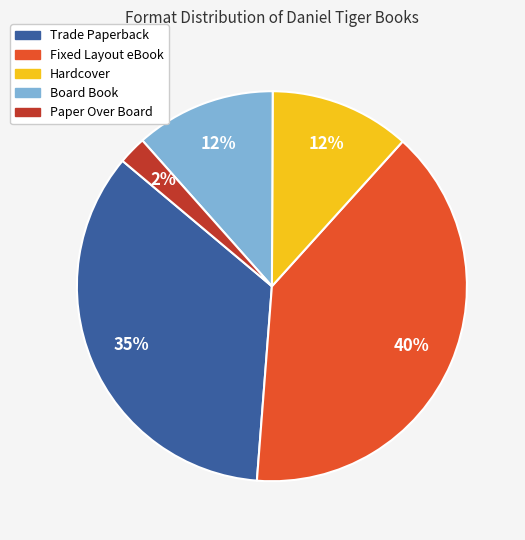

Do Paper Over Board and Trade Paperback together represent more than half of the pie?

No